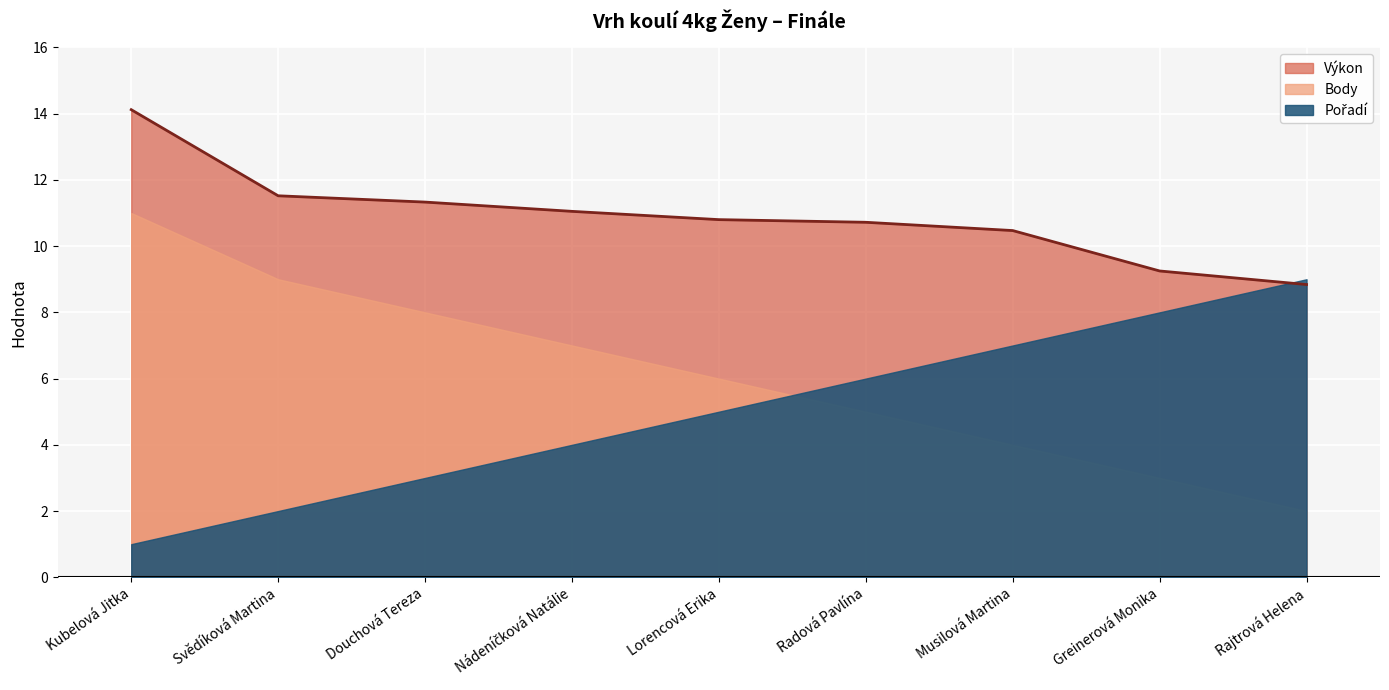

Reading right to left, what are all the values shown in this chart?

Výkon: Rajtrová Helena=8.8	Greinerová Monika=9.2	Musilová Martina=10.5	Radová Pavlína=10.7	Lorencová Erika=10.8	Nádeníčková Natálie=11.1	Douchová Tereza=11.3	Svědíková Martina=11.5	Kubelová Jitka=14.1
Body: Rajtrová Helena=2.0	Greinerová Monika=3.0	Musilová Martina=4.0	Radová Pavlína=5.0	Lorencová Erika=6.0	Nádeníčková Natálie=7.0	Douchová Tereza=8.0	Svědíková Martina=9.0	Kubelová Jitka=11.0
Pořadí: Rajtrová Helena=9.0	Greinerová Monika=8.0	Musilová Martina=7.0	Radová Pavlína=6.0	Lorencová Erika=5.0	Nádeníčková Natálie=4.0	Douchová Tereza=3.0	Svědíková Martina=2.0	Kubelová Jitka=1.0